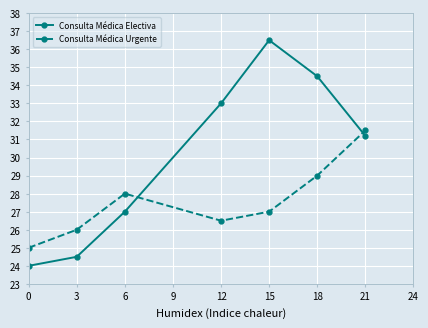

Where is Consulta Médica Electiva nearest to the value 29250?

21